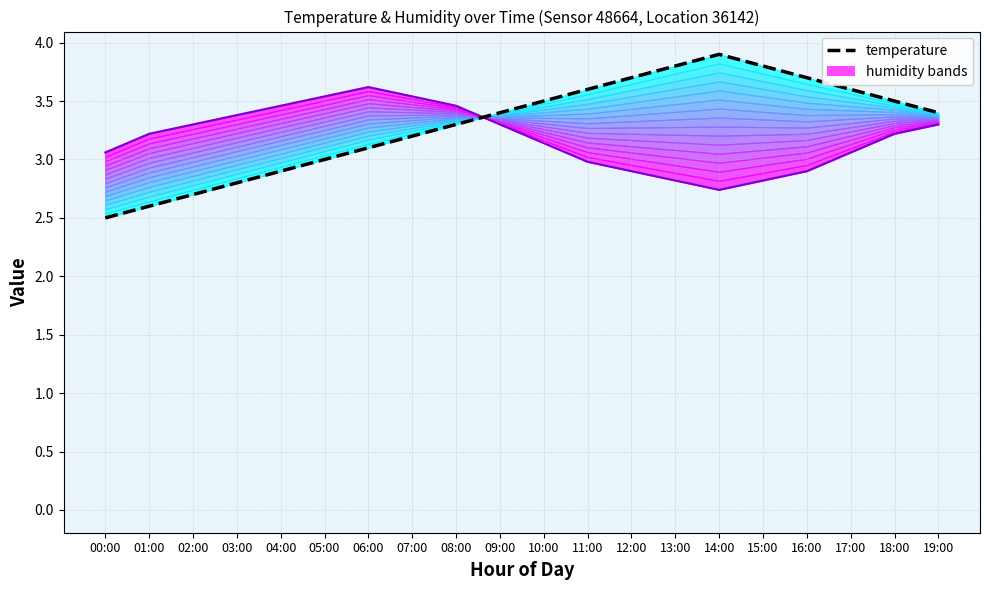

The value at 12:00 is 3.7. True or false?

True